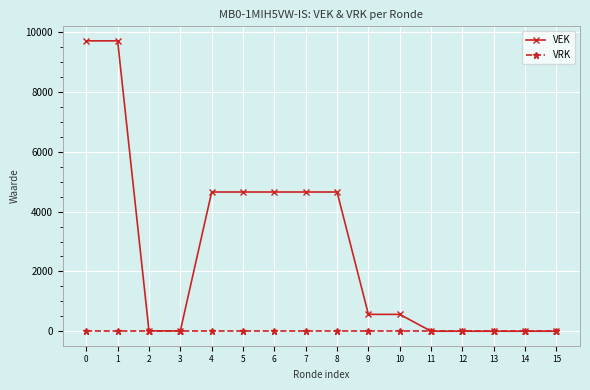

What is the highest value of the VEK series?

9716